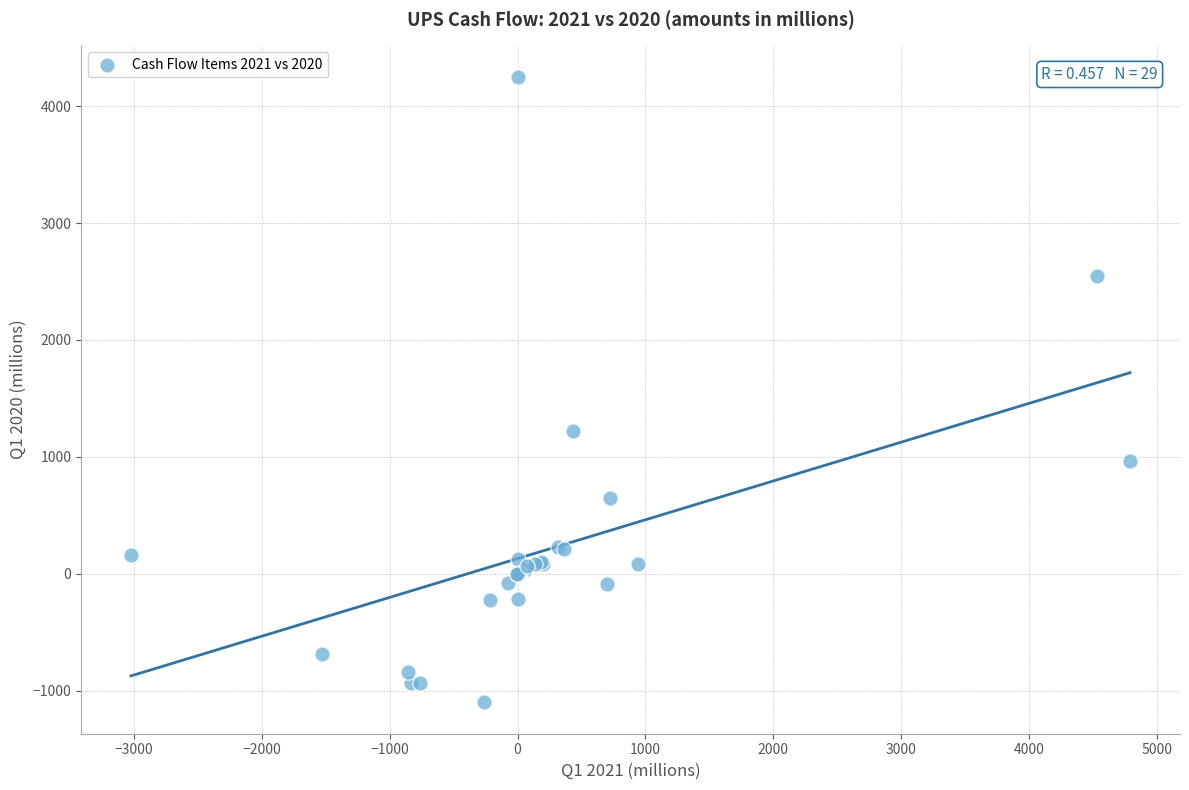

What Y value in the scatter plot is closest to 1576?

1223